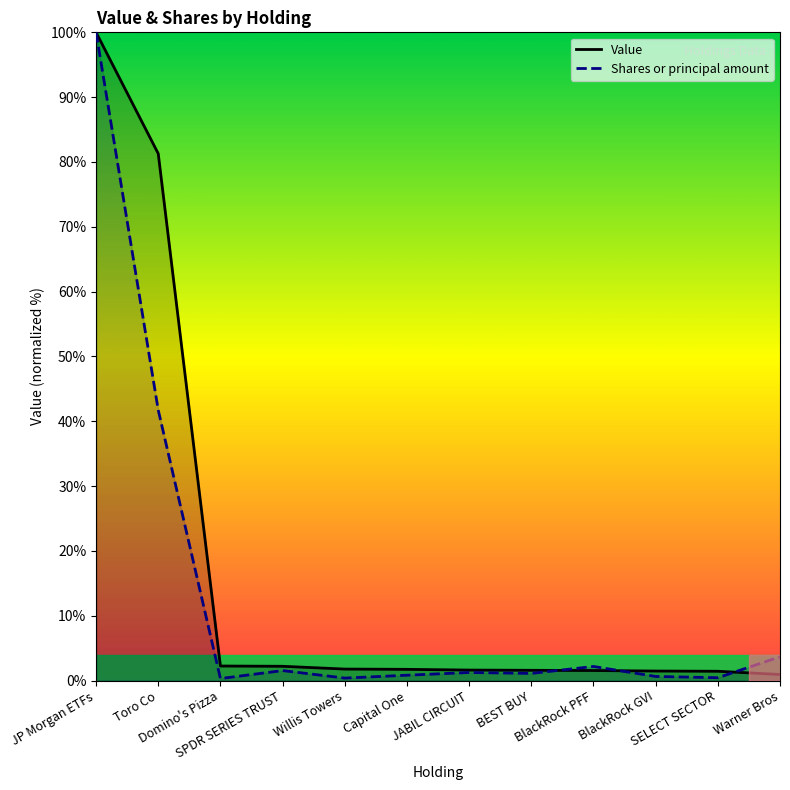

What is the label of the 5th point from the left?

Willis Towers